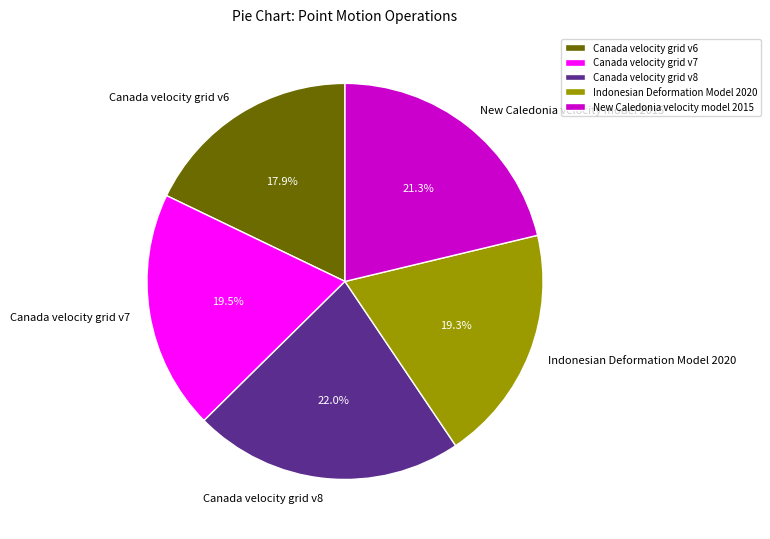

To the nearest percent, what percentage of the pie is Canada velocity grid v6?

18%